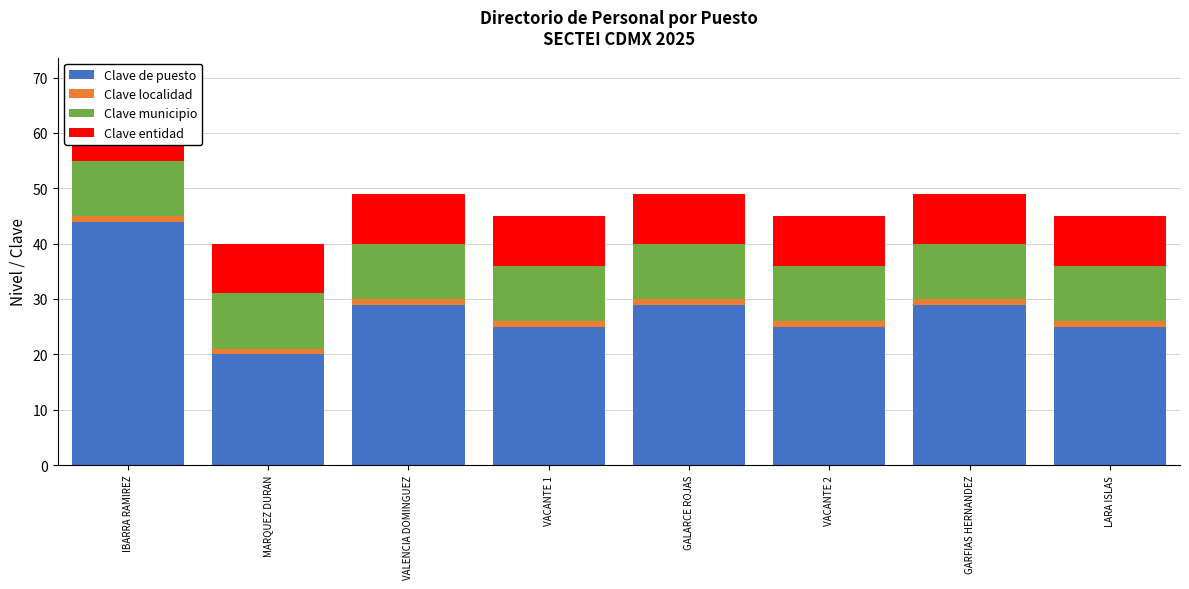

Rank the categories by Clave localidad value from lowest to highest.

IBARRA RAMIREZ, MARQUEZ DURAN, VALENCIA DOMINGUEZ, VACANTE 1, GALARCE ROJAS, VACANTE 2, GARFIAS HERNANDEZ, LARA ISLAS